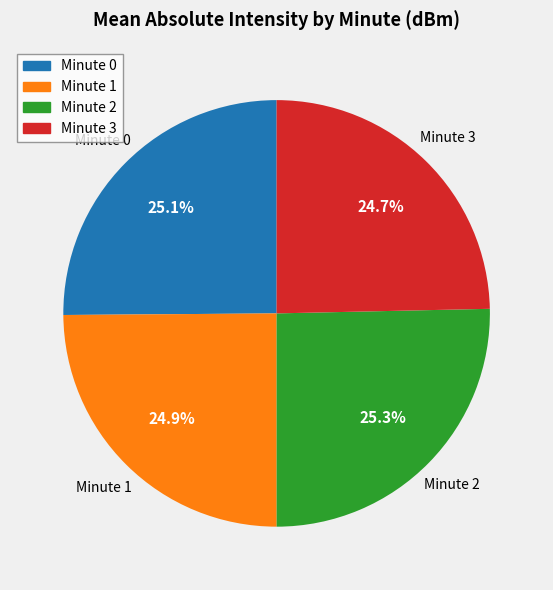

Does any single category account for the majority?

No